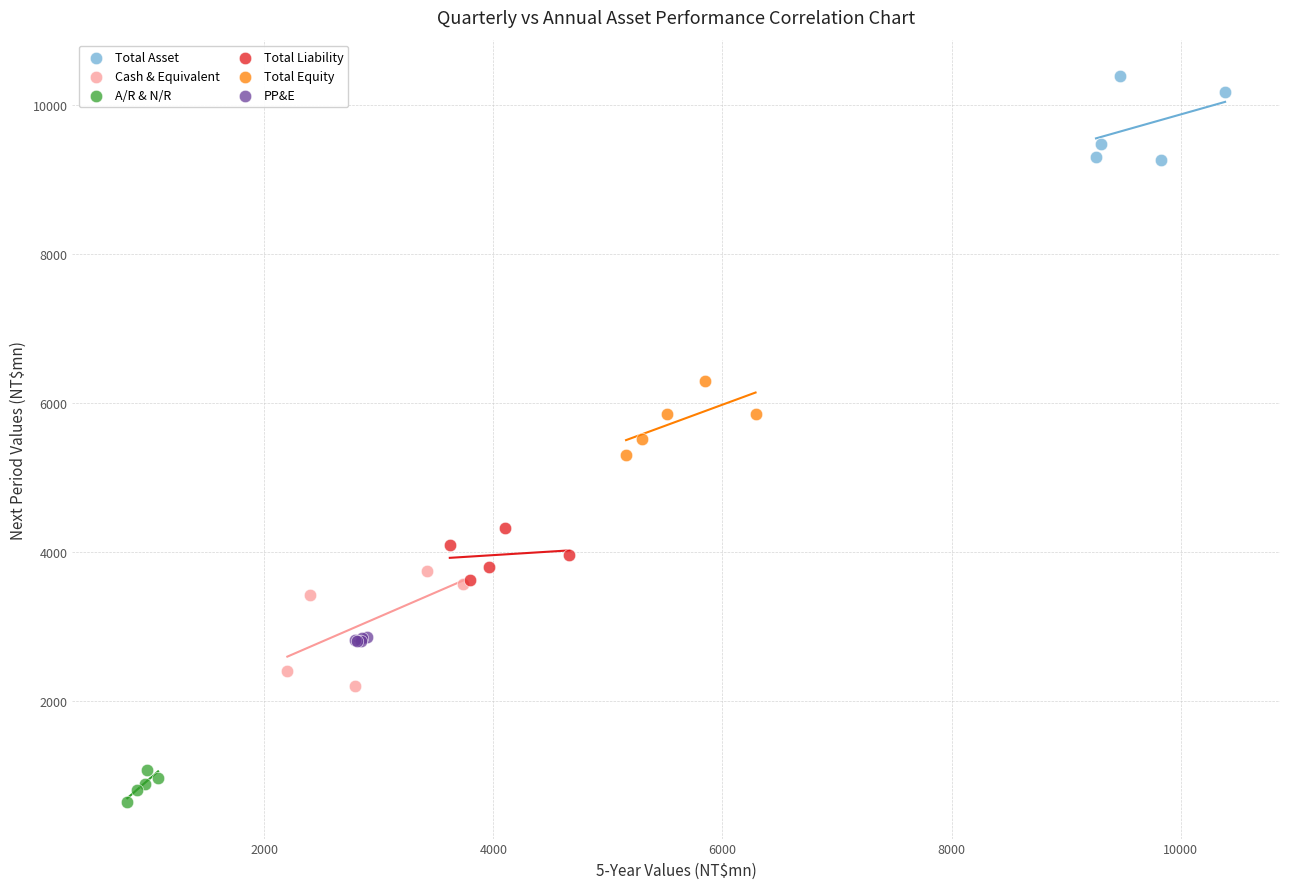

Which series contains the lowest Y value?

A/R & N/R